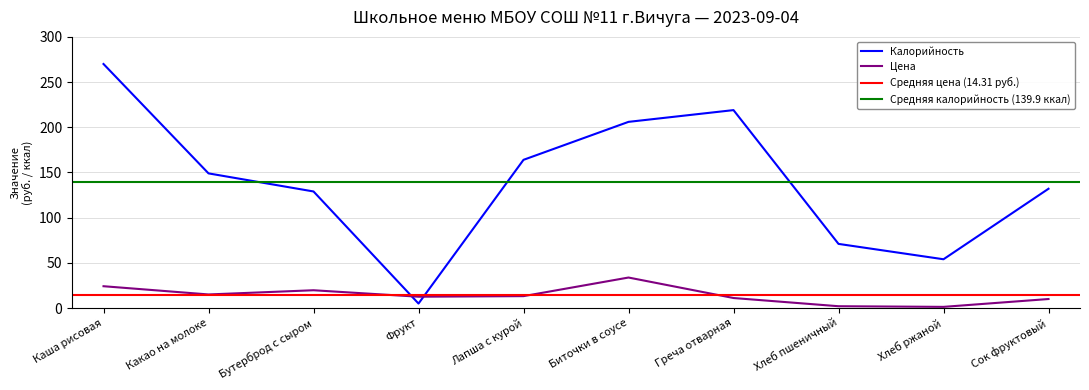

What is the difference between the Цена values at Сок фруктовый and Фрукт?

2.6